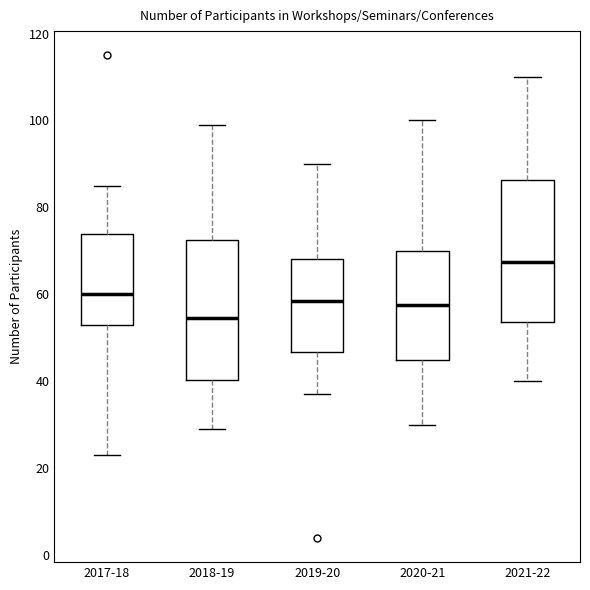

Where does the lower whisker of the box for 2021-22 end on the y-axis? The values are not printed on the chart, so give them approximately, as read against the axis.

40